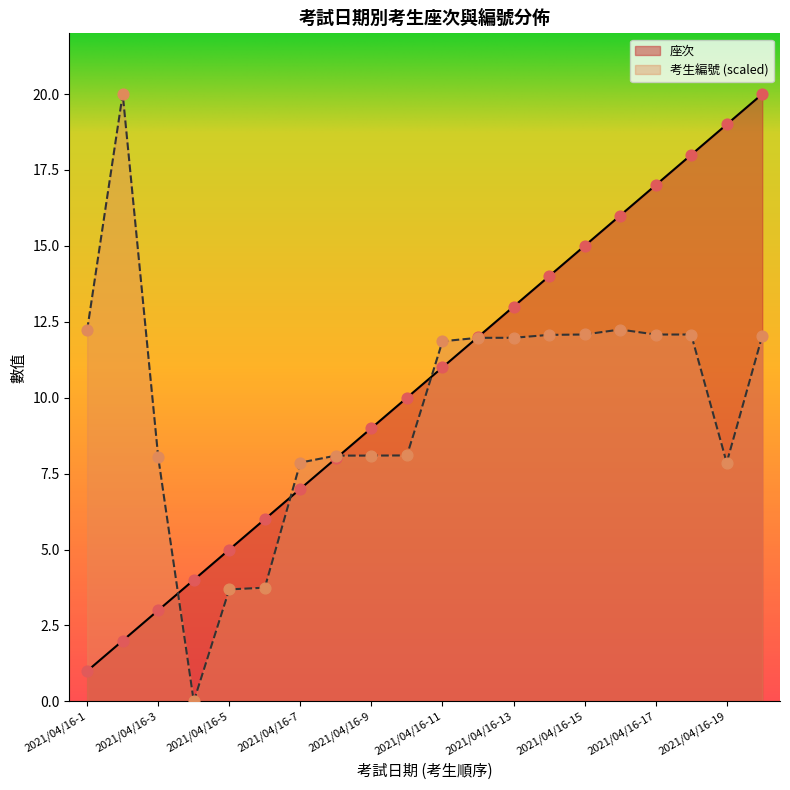

What is the total value across all series at 2021/04/16-12?

24.0